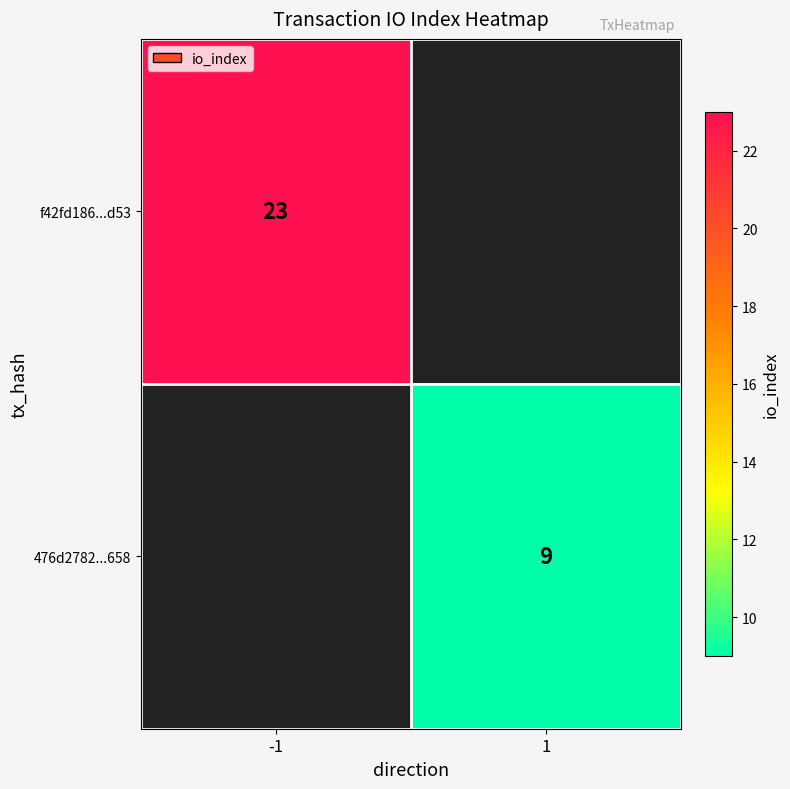

The value of f42fd186...d53 at -1 is 23. True or false?

True